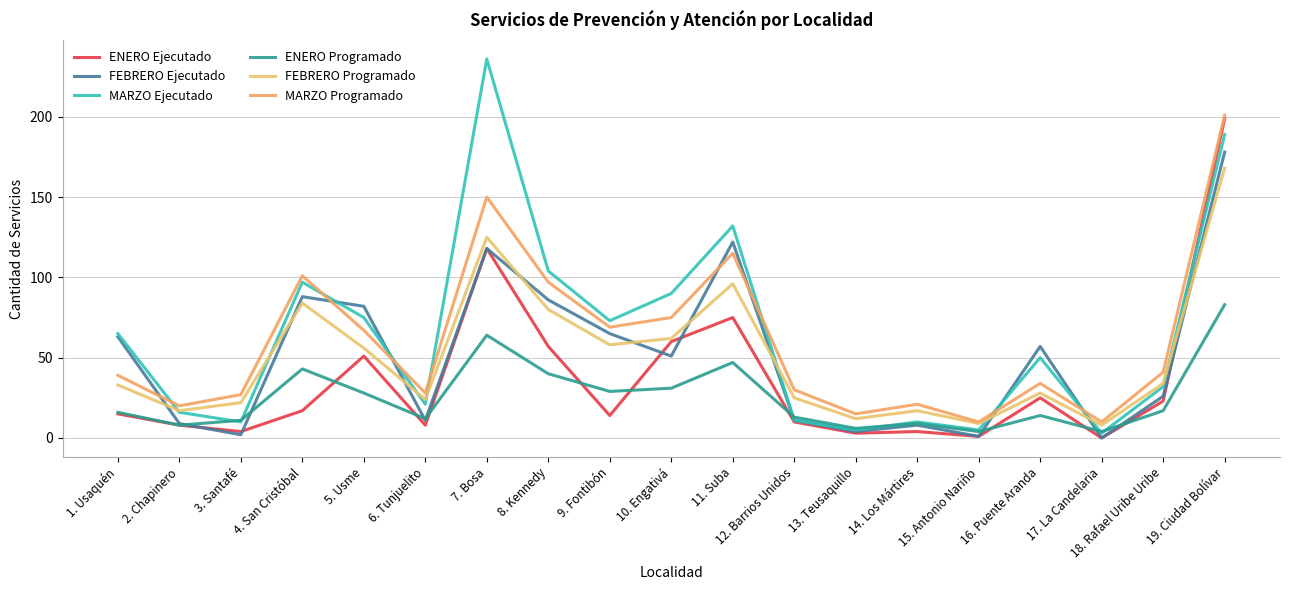

In FEBRERO Programado, how many points are lower than both neighbors (excluding endpoints)?

6